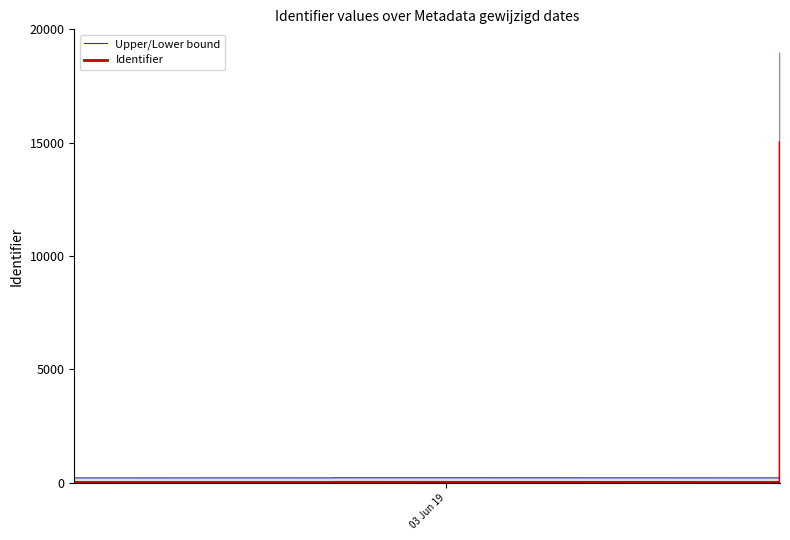

What is the difference between the maximum and second lowest values in the Identifier series?

14999.6